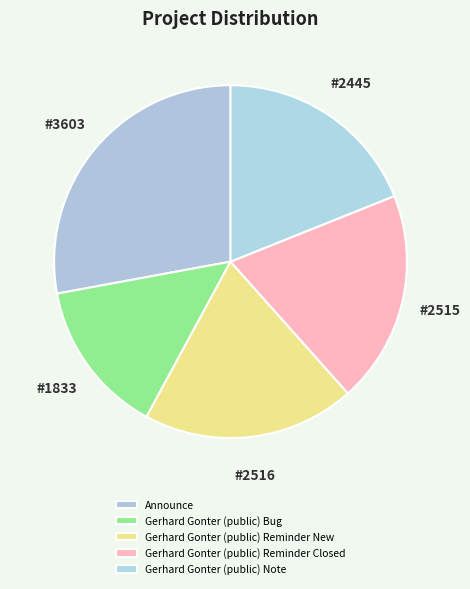

Which category has the smallest portion of the pie?

Gerhard Gonter (public) Bug